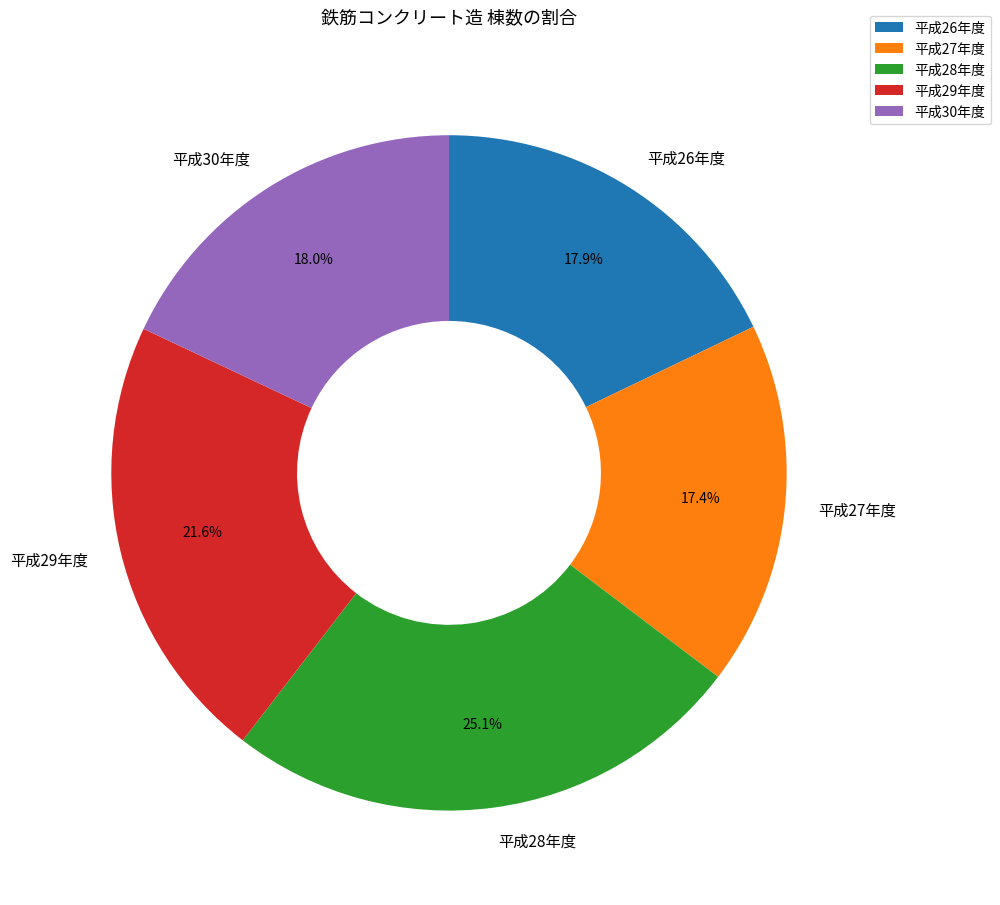

Which has a higher value, 平成28年度 or 平成30年度?

平成28年度